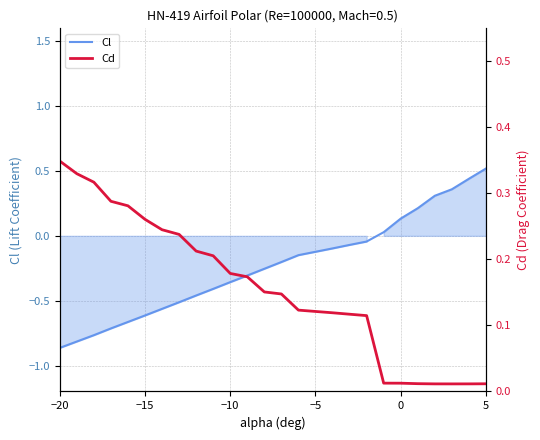

Is it true that Cl equals -0.2 at −20?

False